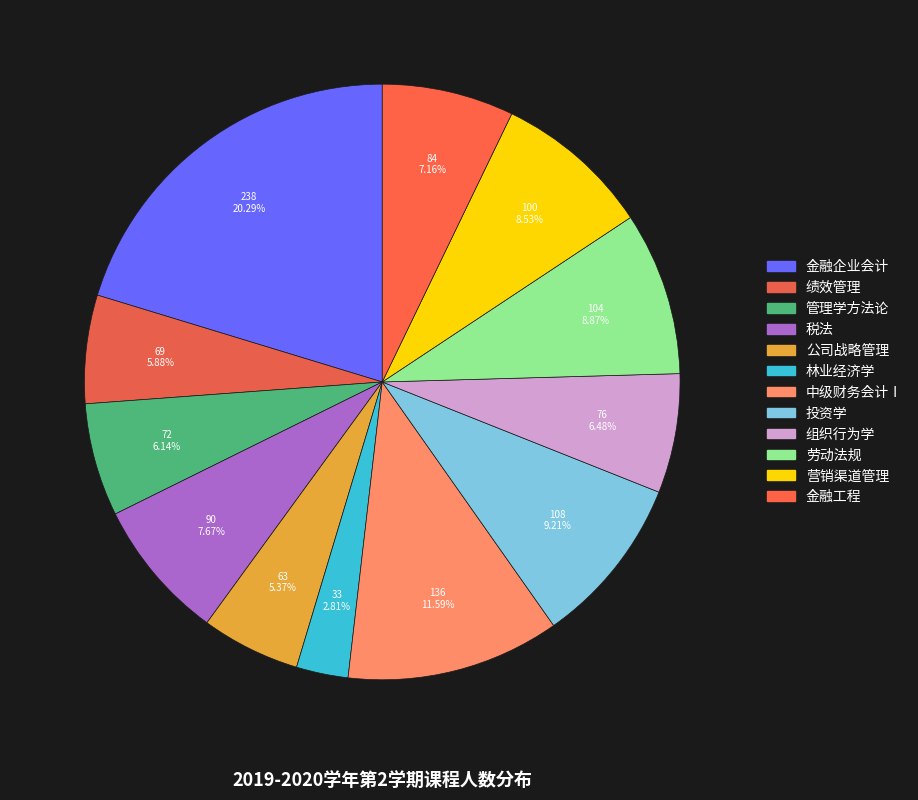

True or false: 营销渠道管理 accounts for 9% of the total.

True